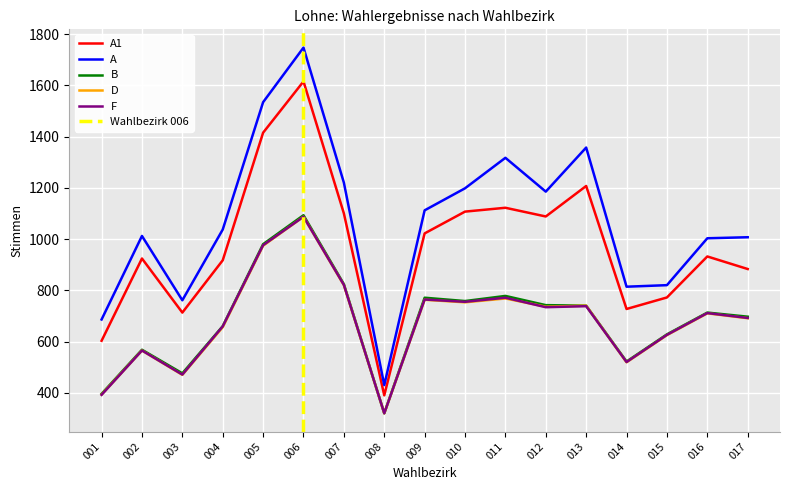

Reading left to right, list all the values displayed in this chart.

A1: 001=603	002=924	003=713	004=917	005=1415	006=1615	007=1100	008=390	009=1022	010=1107	011=1122	012=1088	013=1207	014=727	015=772	016=932	017=883
A: 001=686	002=1012	003=761	004=1037	005=1534	006=1747	007=1220	008=430	009=1112	010=1198	011=1317	012=1185	013=1357	014=814	015=820	016=1003	017=1007
B: 001=396	002=568	003=476	004=660	005=980	006=1093	007=824	008=320	009=771	010=758	011=778	012=742	013=740	014=522	015=628	016=713	017=697
D: 001=393	002=565	003=470	004=656	005=974	006=1087	007=820	008=320	009=763	010=753	011=768	012=736	013=740	014=519	015=625	016=710	017=691
F: 001=392	002=565	003=471	004=659	005=976	006=1087	007=821	008=320	009=764	010=755	011=771	012=734	013=738	014=520	015=626	016=711	017=692